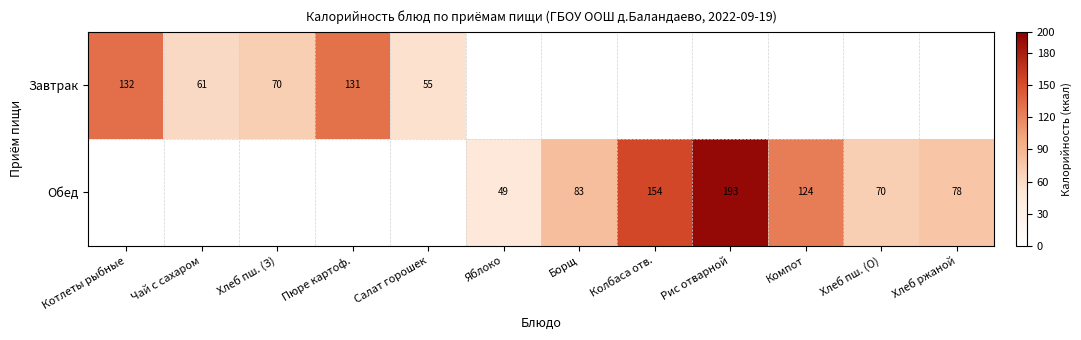

How many distinct data groups are displayed?

2